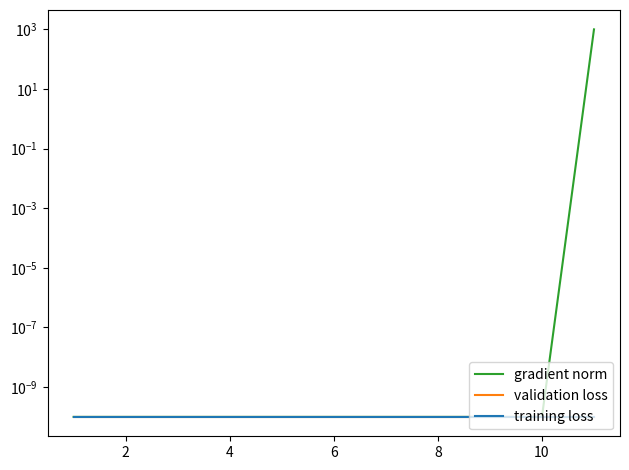

True or false: training loss and validation loss cross at least once.

False